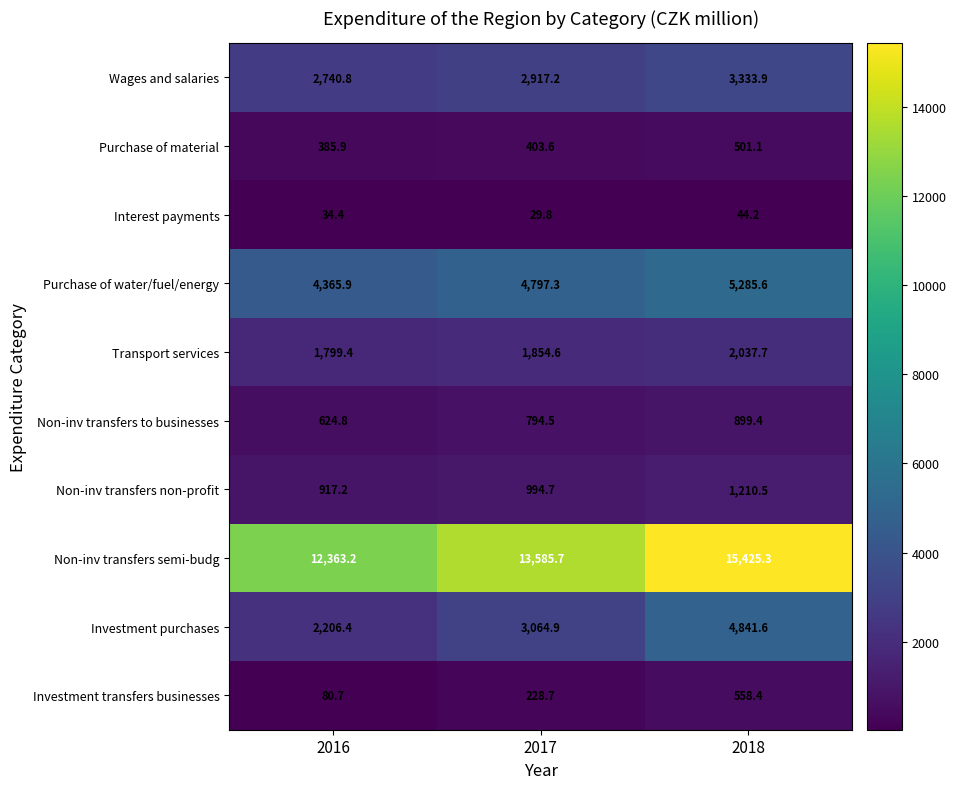

Which series has the largest range (max minus min)?

Non-inv transfers semi-budg